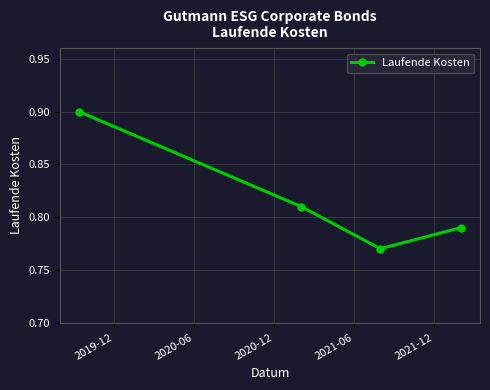

Does the chart display data point markers on the line(s)?

Yes